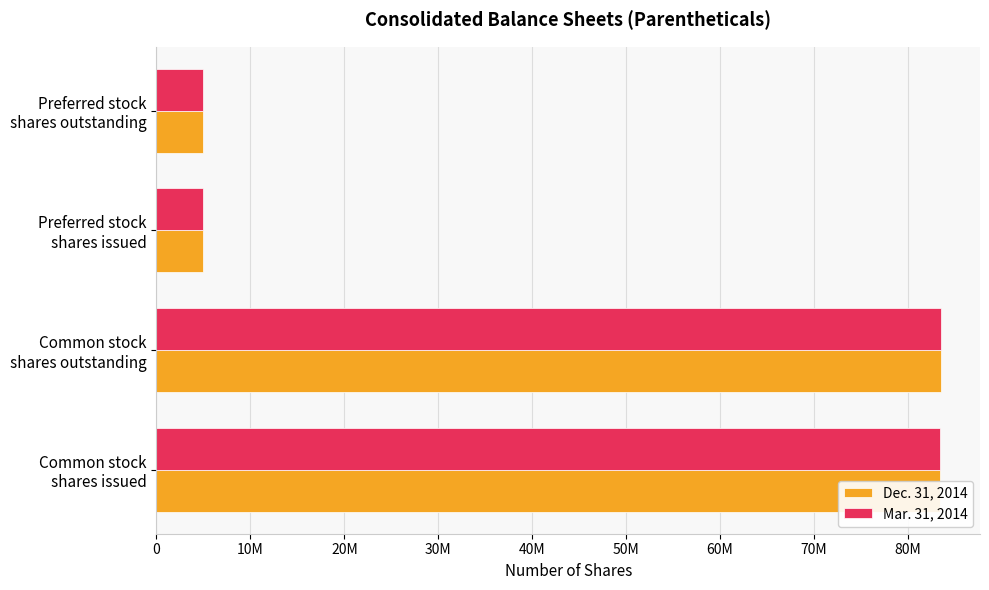

What are all the series names shown in the legend?

Dec. 31, 2014, Mar. 31, 2014